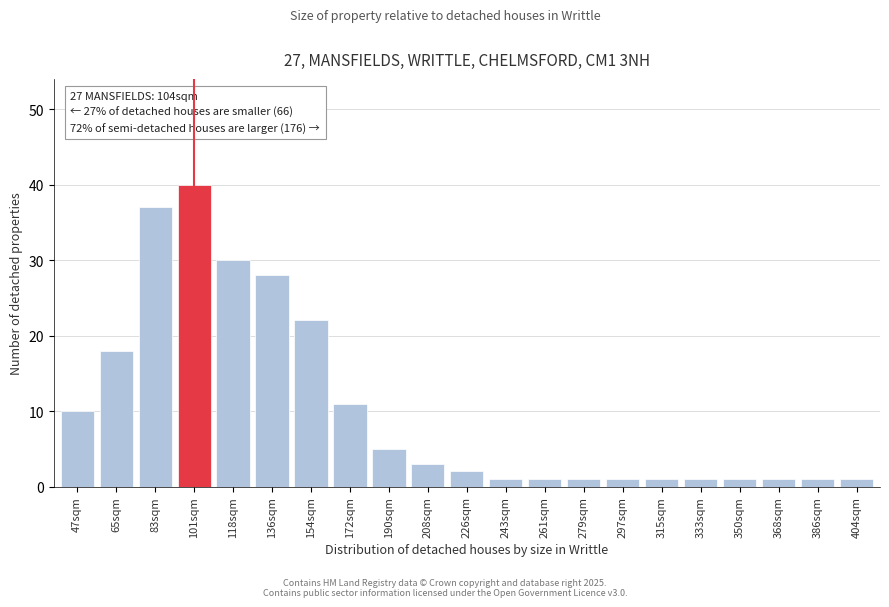

Reading left to right, what are all the values shown in this chart?

10	18	37	40	30	28	22	11	5	3	2	1	1	1	1	1	1	1	1	1	1